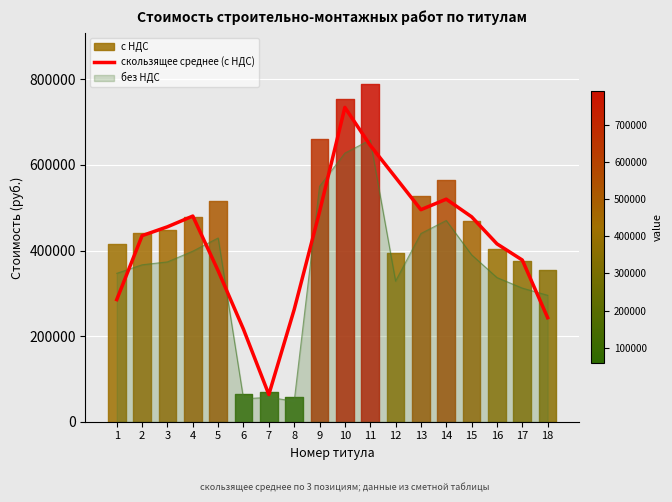

What is the lowest value of the без НДС series?

48125.7